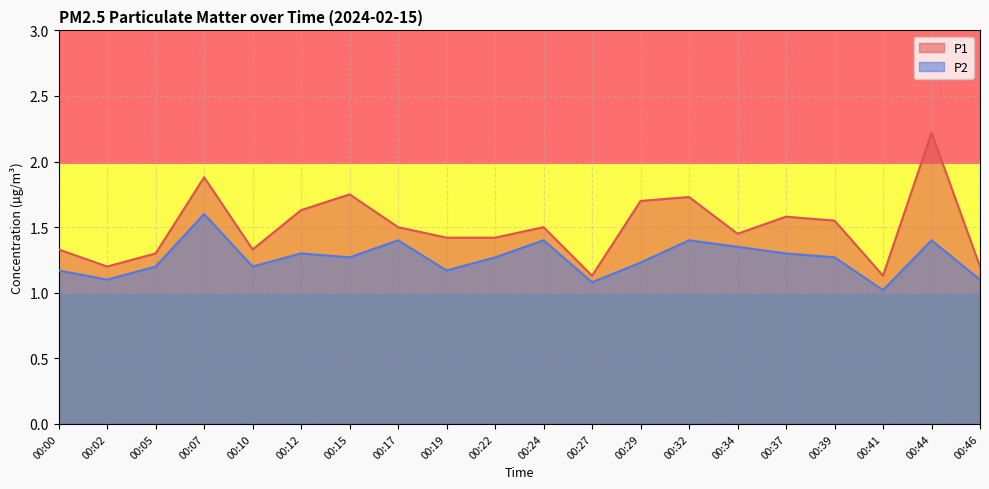

How many distinct data groups are displayed?

2